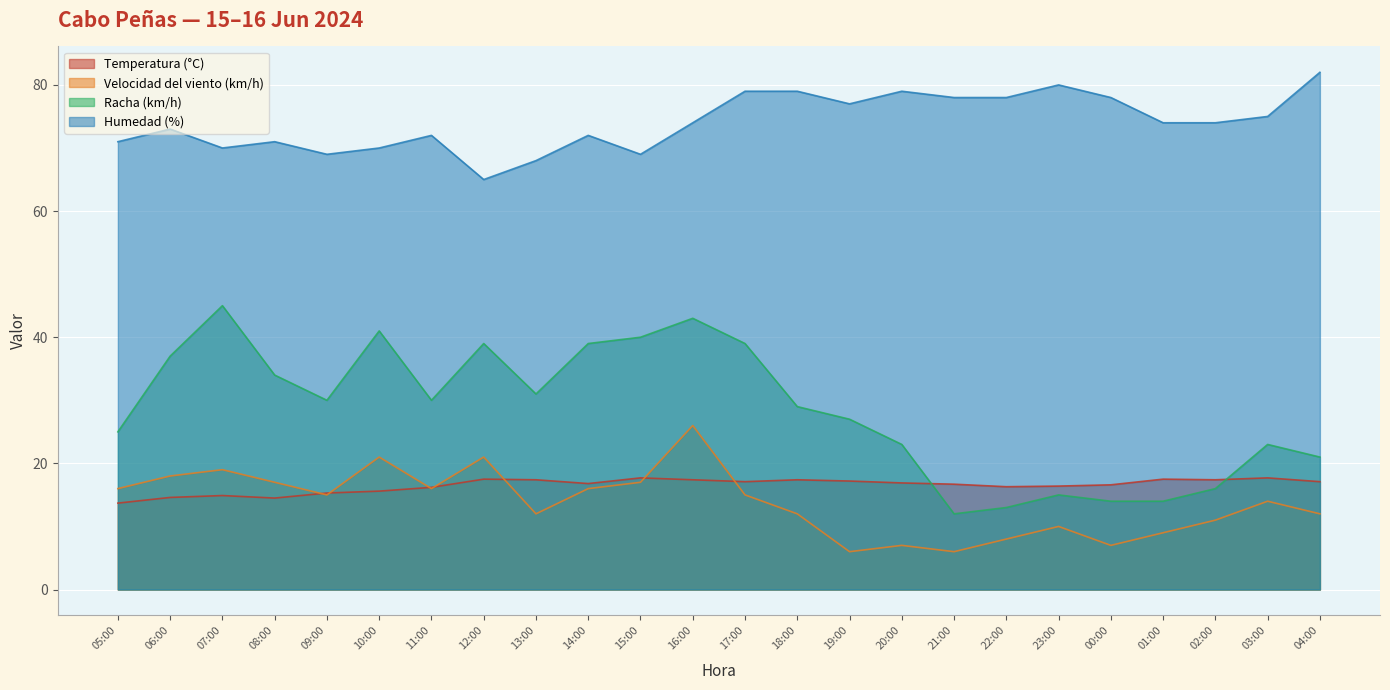

Between 11:00 and 01:00, which series saw the biggest shift?

Racha (km/h)